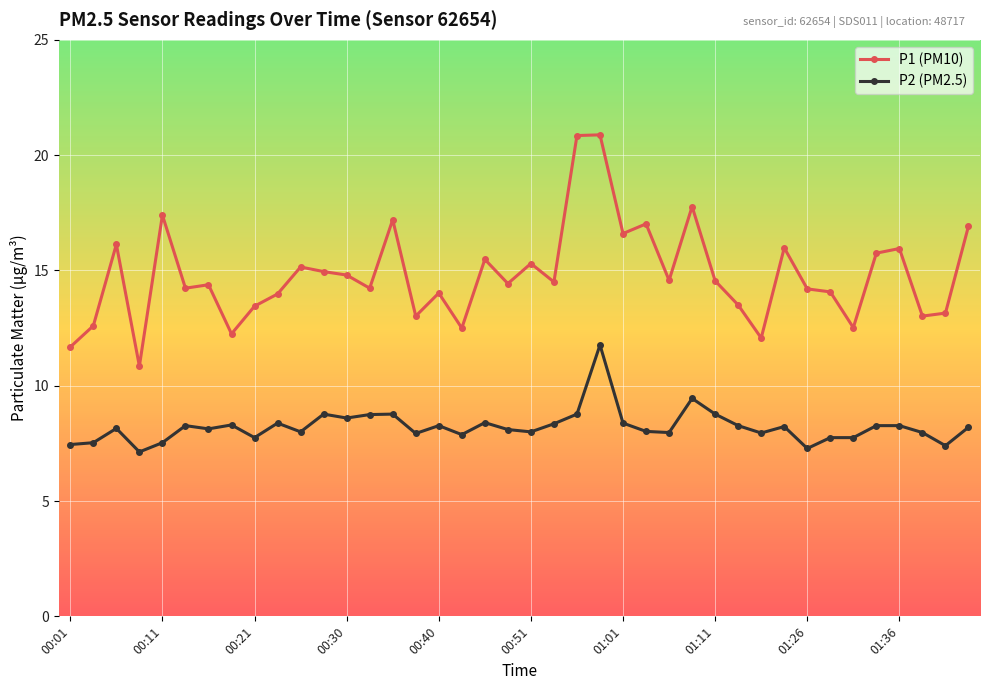

Which series has the widest spread of values?

P1 (PM10)